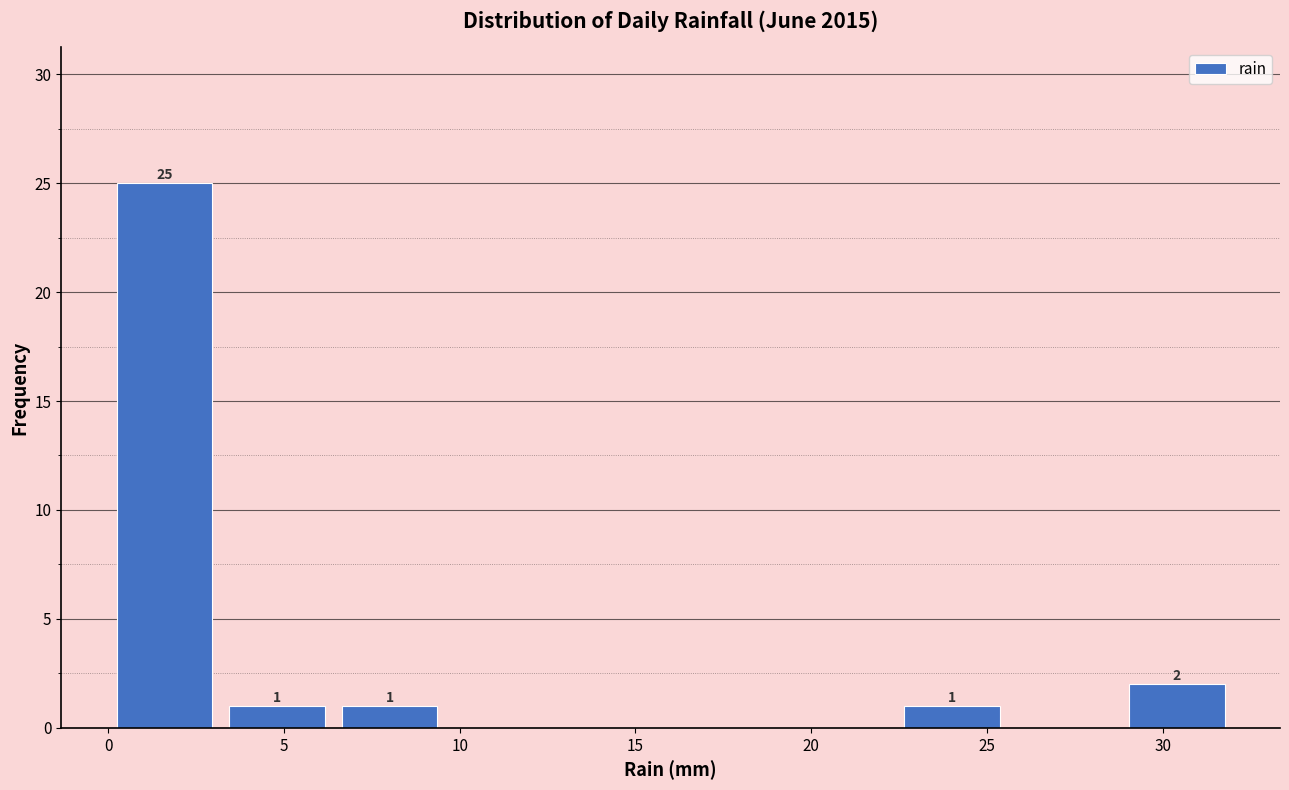

Which range on the x-axis has the tallest bar?

0.0 to 3.2